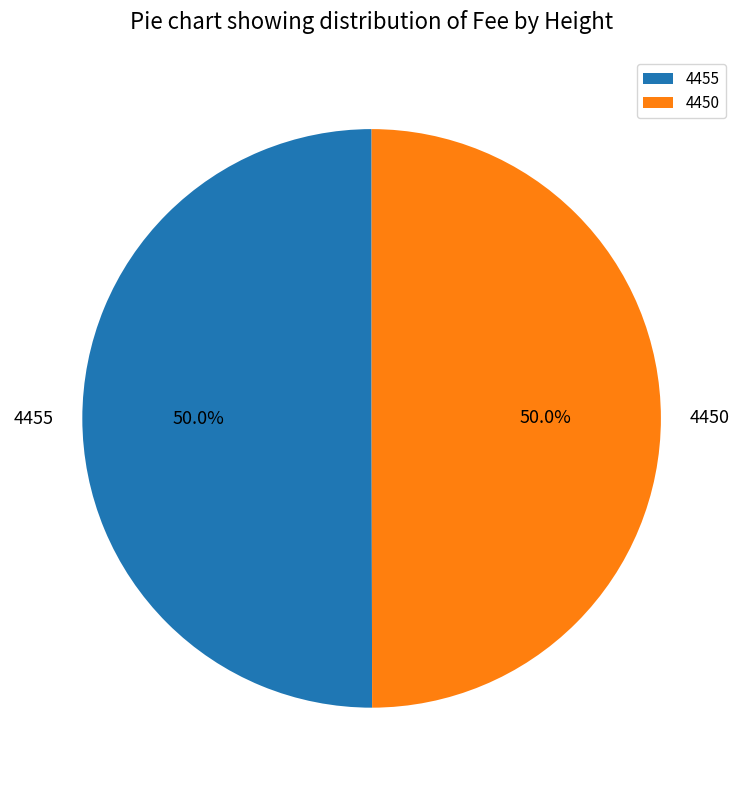

To the nearest percent, what is the average slice percentage?

50%